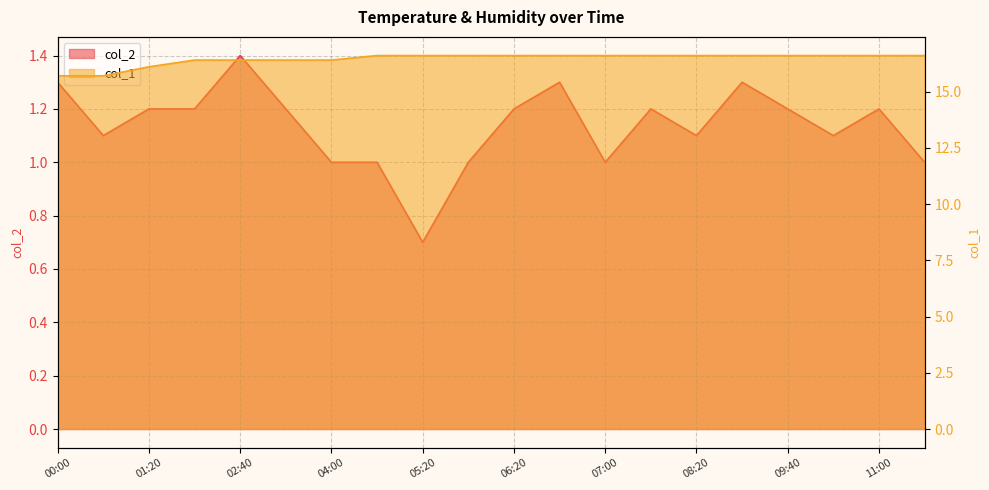

True or false: col_2 and col_1 cross at least once.

False